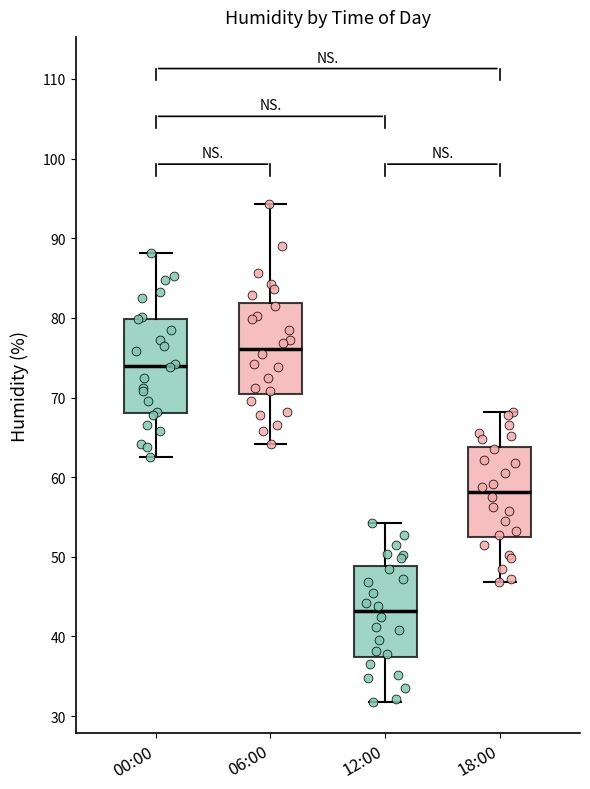

Reading left to right, transcribe this box plot: for each box, give where its median line is, the range the box spans, and where its two whiskers end, as read against the y-axis. The values are not printed on the chart, so give them approximately, as read against the axis.

00:00: median 74, box 68 to 80, whiskers 63 to 88
06:00: median 76, box 70 to 82, whiskers 64 to 94
12:00: median 43, box 37 to 49, whiskers 32 to 54
18:00: median 58, box 52 to 64, whiskers 47 to 68